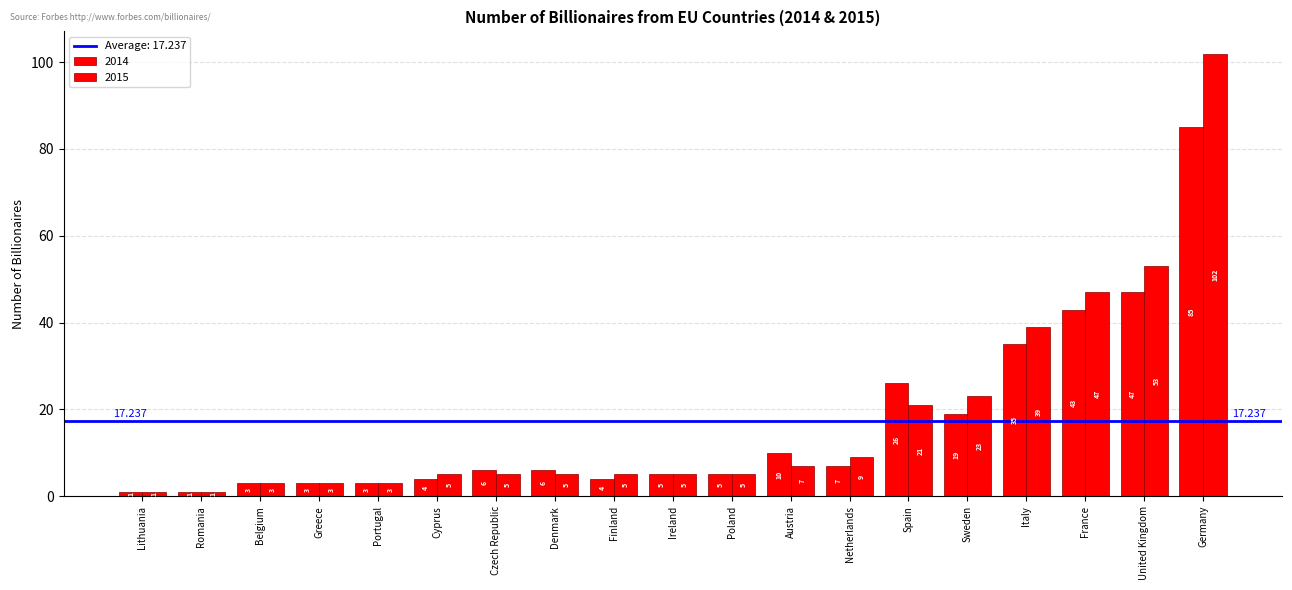

What is the sum of the 2015 values at Portugal and United Kingdom?

56